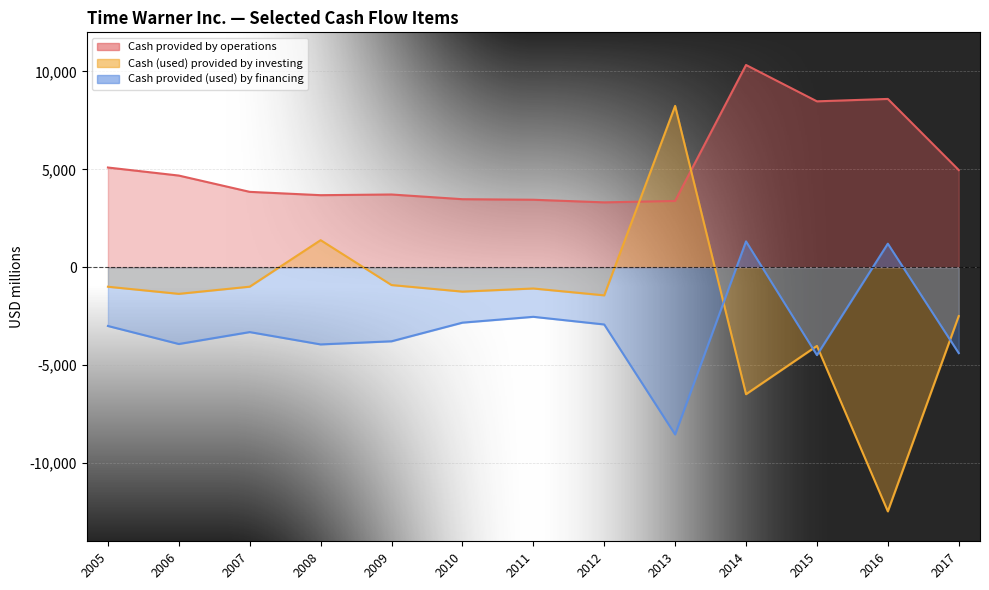

At how many categories does at least one series exceed 10241?

1